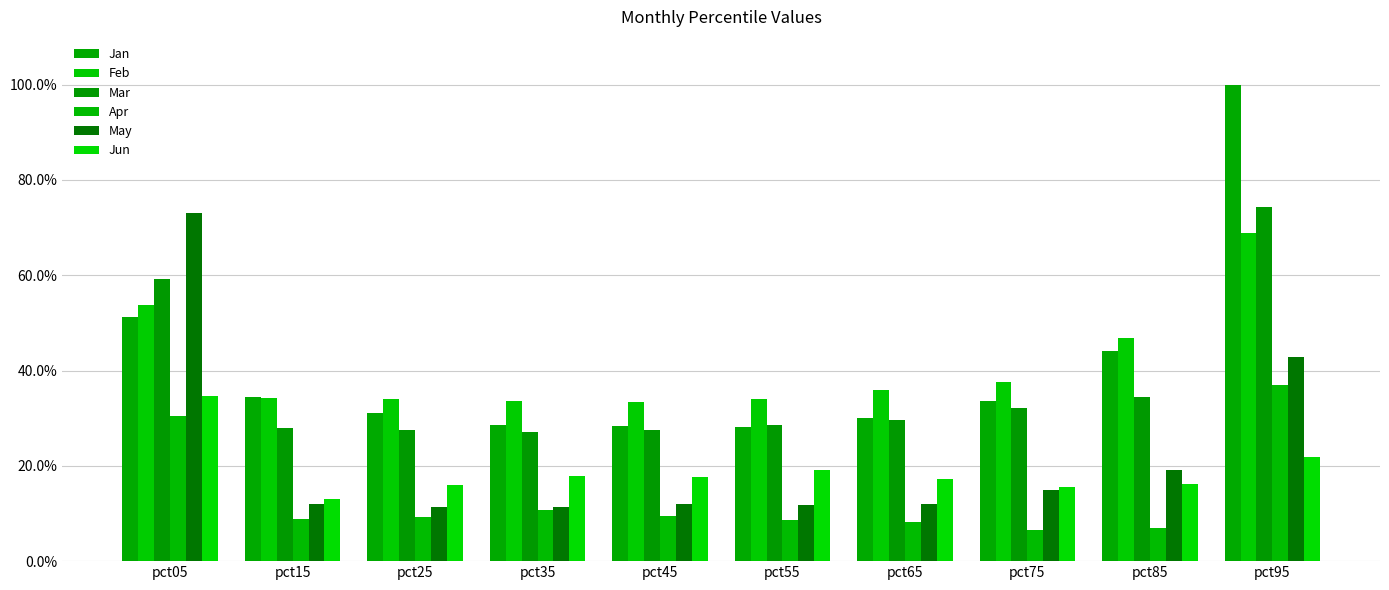

What is the difference between the highest and lowest values at pct45?

0.2